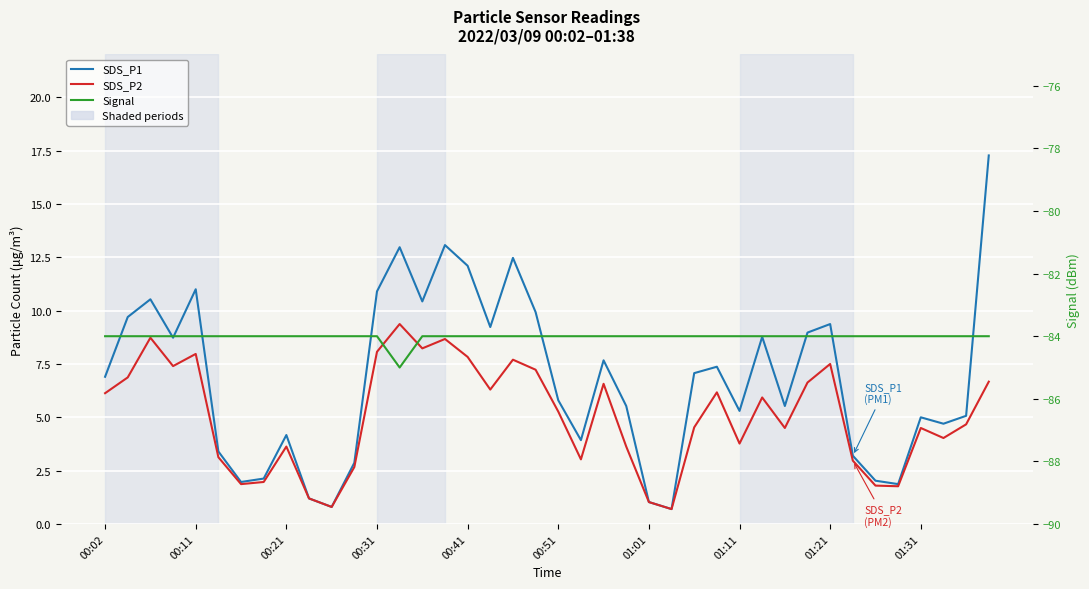

Is it true that SDS_P1 equals 3.9 at 00:02?

False